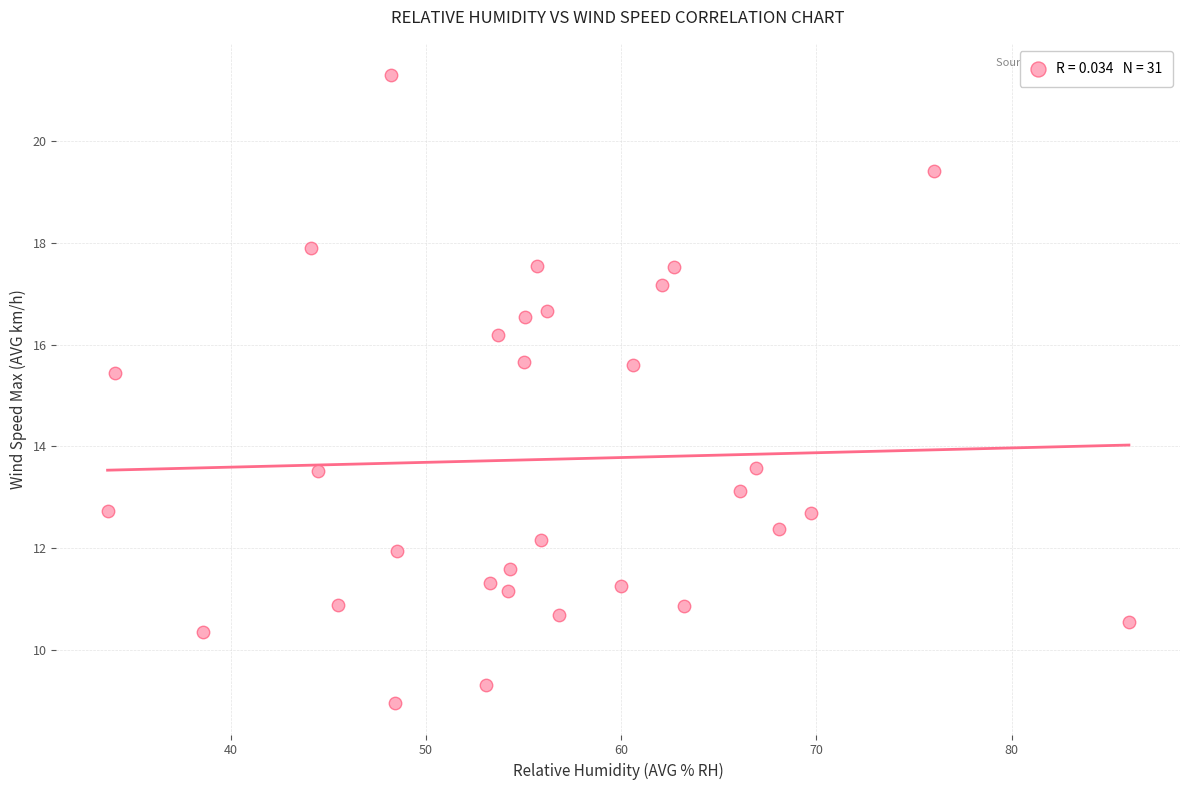

What is the range of Y values (max minus min)?

12.3